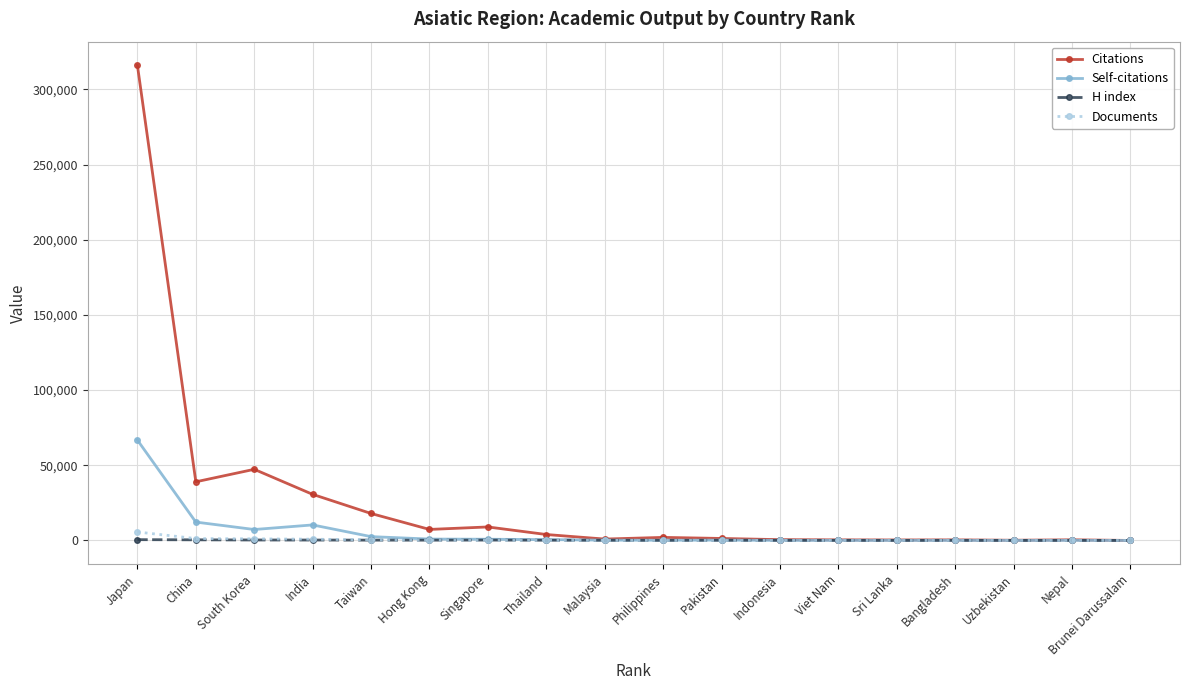

True or false: Documents has a value of 8 at Bangladesh.

True